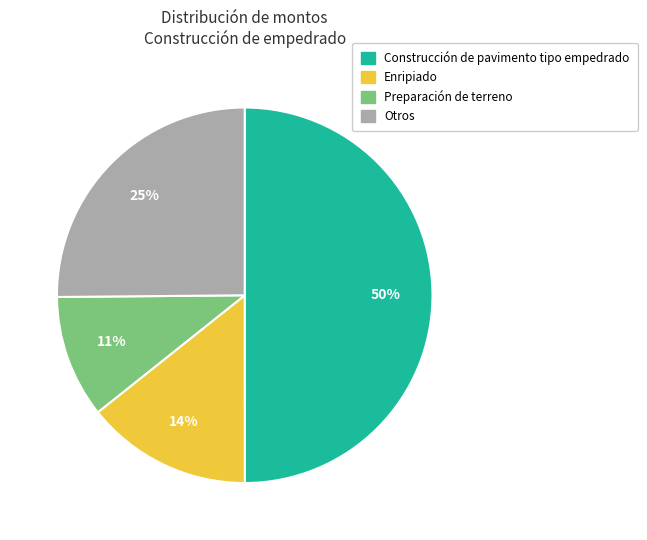

Is the sum of Preparación de terreno and Construcción de pavimento tipo empedrado greater than half?

Yes